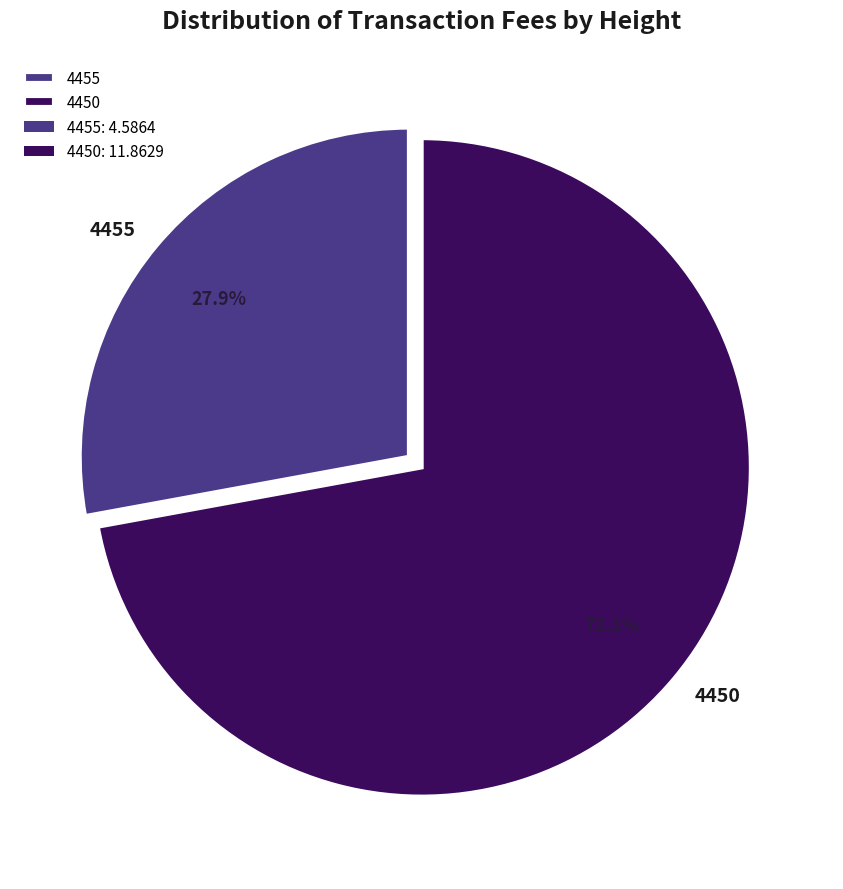

What is the smallest slice in the pie chart?

4455